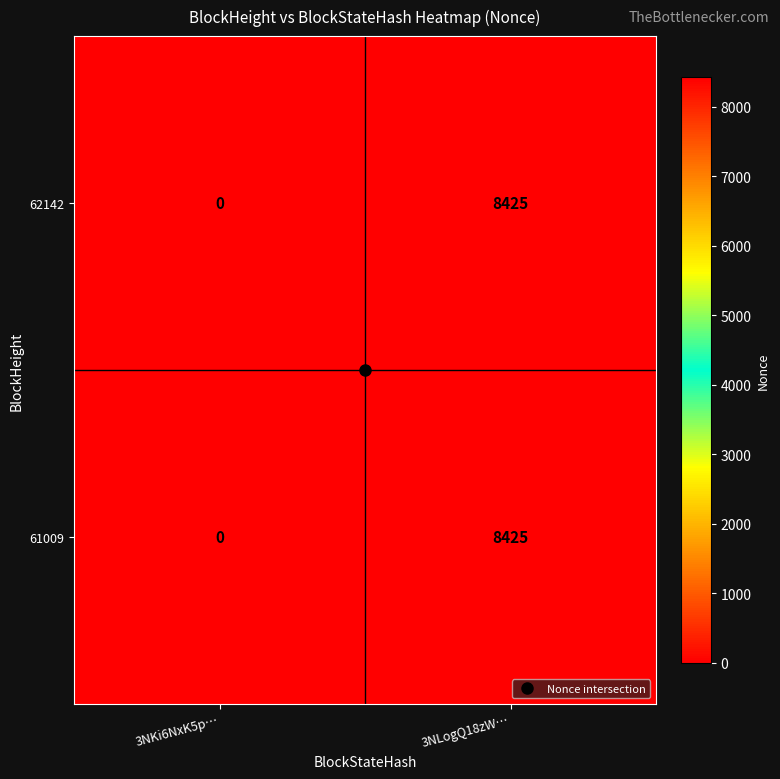

What is the difference between the 61009 values at 3NKi6NxK5p… and 3NLogQ18zW…?

8425